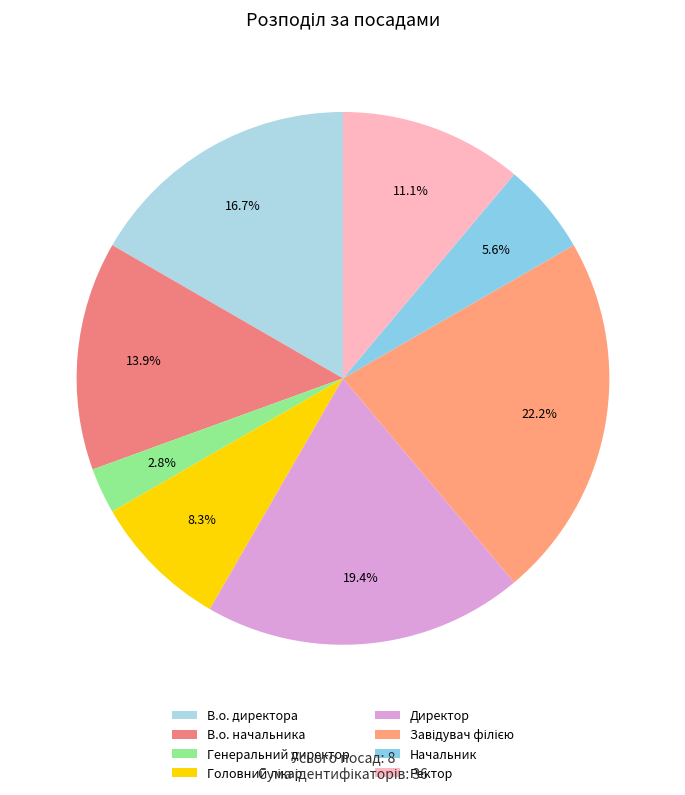

Is it true that В.о. директора is 17% of the pie?

True